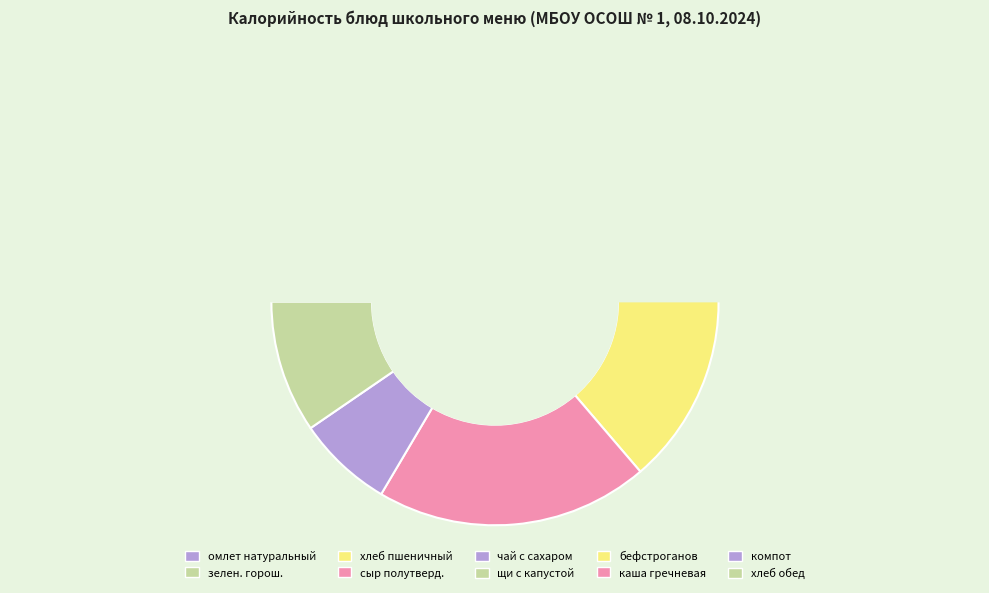

How many slices are in this pie chart?

10